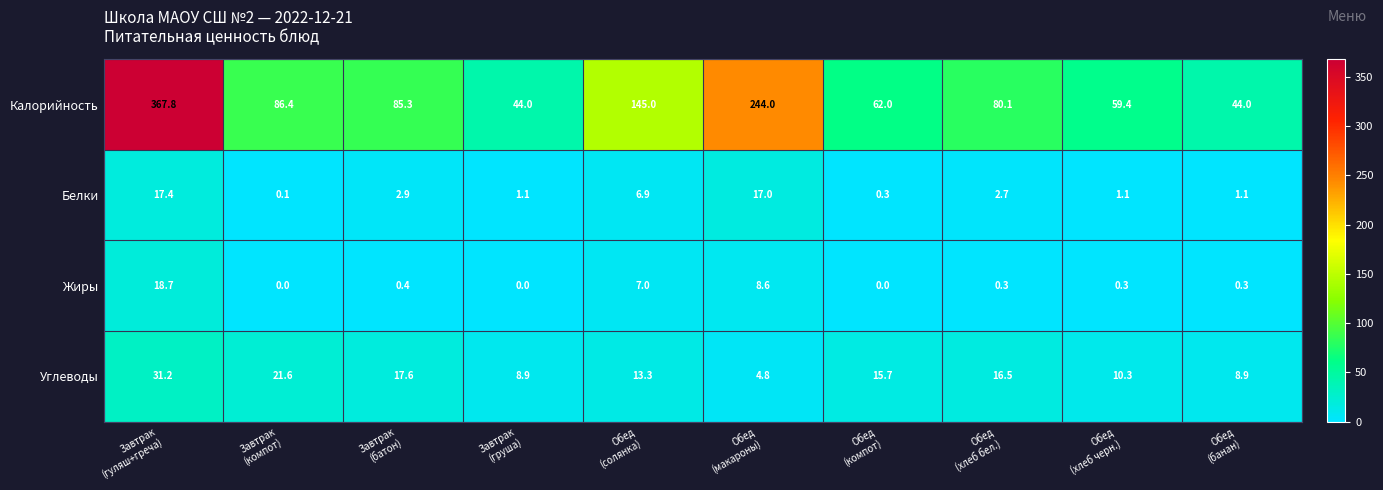

Which series has the largest range (max minus min)?

Калорийность